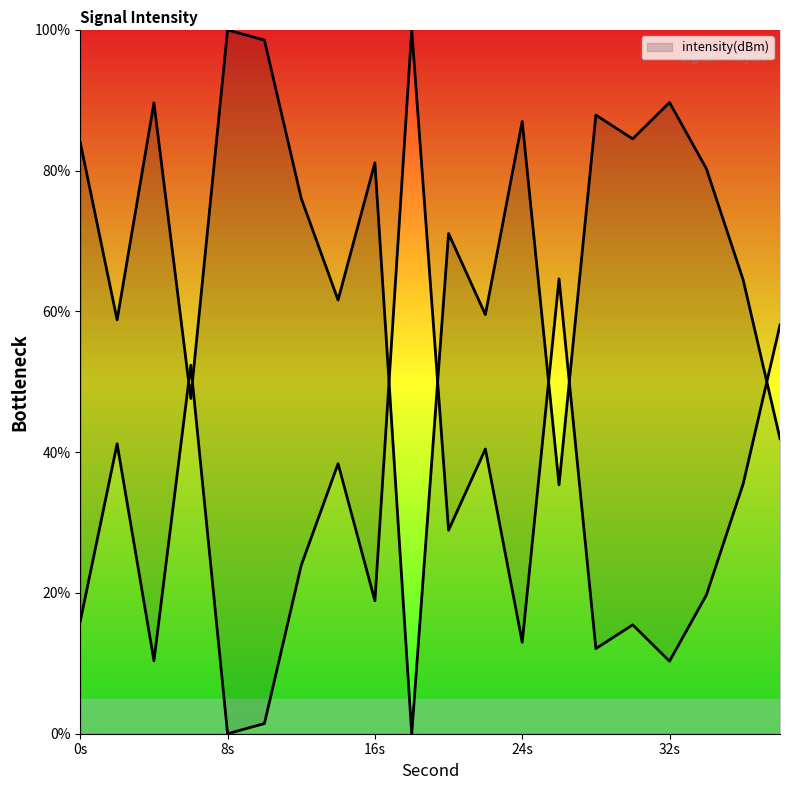

What is the sum of the values at 28 and 30?

172.4